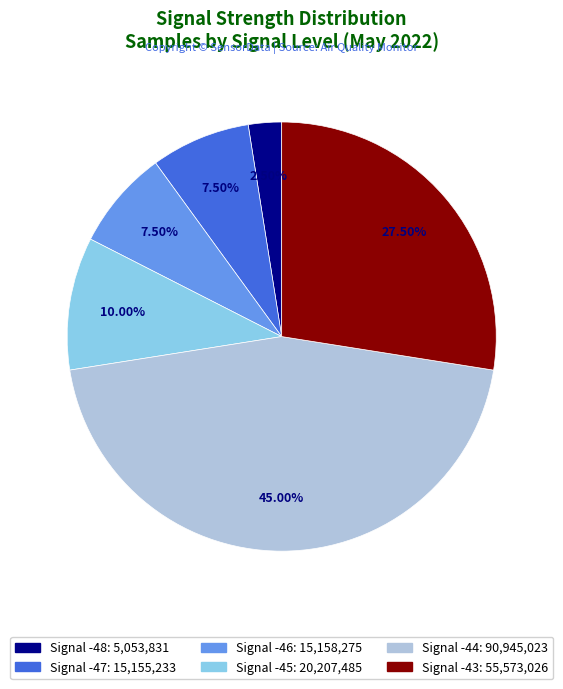

Is there a majority slice in this chart?

No